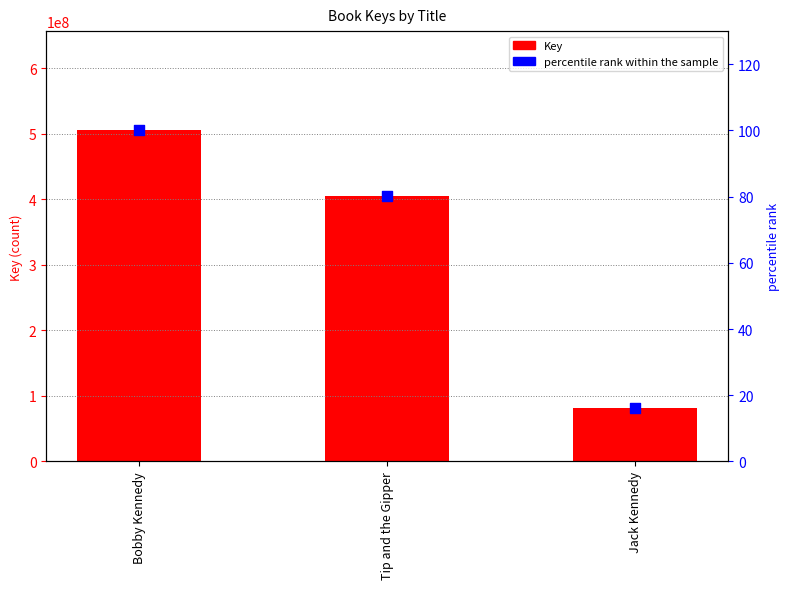

Is the value of Key at Jack Kennedy greater than the value of percentile rank within the sample at Jack Kennedy?

Yes